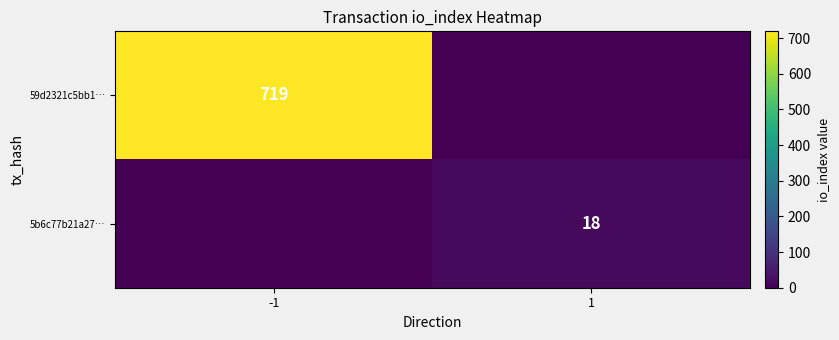

The value of 5b6c77b21a27… at 1 is 8. True or false?

False